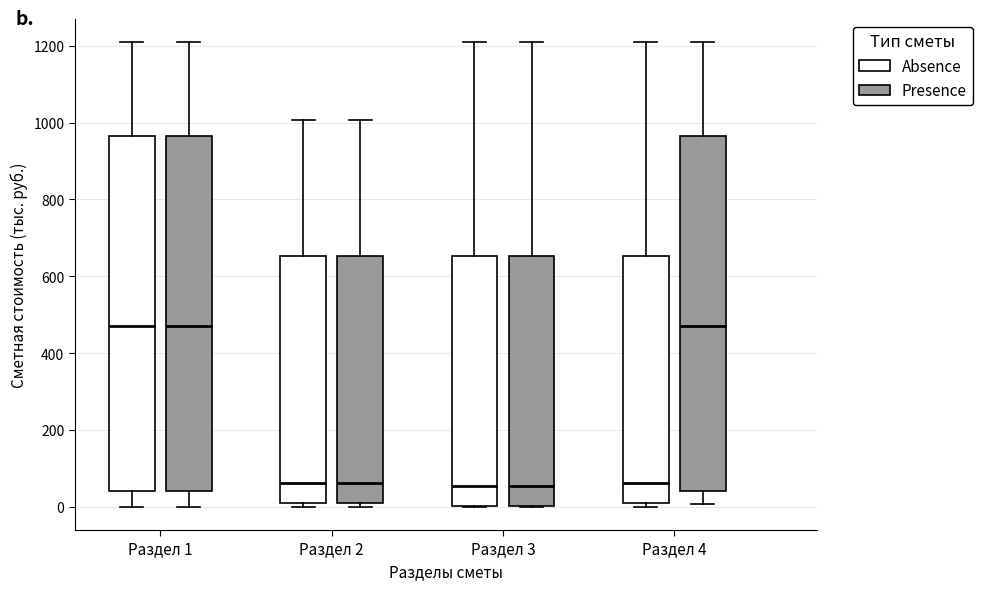

Reading left to right, read every box against the y-axis: the position of its median line, the range the box covers, and the ends of its whiskers. The values are not printed on the chart, so give them approximately, as read against the axis.

Раздел 1 (Absence): median 480, box 40 to 960, whiskers 0 to 1200
Раздел 1 (Presence): median 480, box 40 to 960, whiskers 0 to 1200
Раздел 2 (Absence): median 60, box 0 to 660, whiskers 0 (just below the box's lower edge) to 1000
Раздел 2 (Presence): median 60, box 0 to 660, whiskers 0 (just below the box's lower edge) to 1000
Раздел 3 (Absence): median 60, box 0 to 660, whiskers 0 to 1200
Раздел 3 (Presence): median 60, box 0 to 660, whiskers 0 to 1200
Раздел 4 (Absence): median 60, box 0 to 660, whiskers 0 (just below the box's lower edge) to 1200
Раздел 4 (Presence): median 480, box 40 to 960, whiskers 0 to 1200